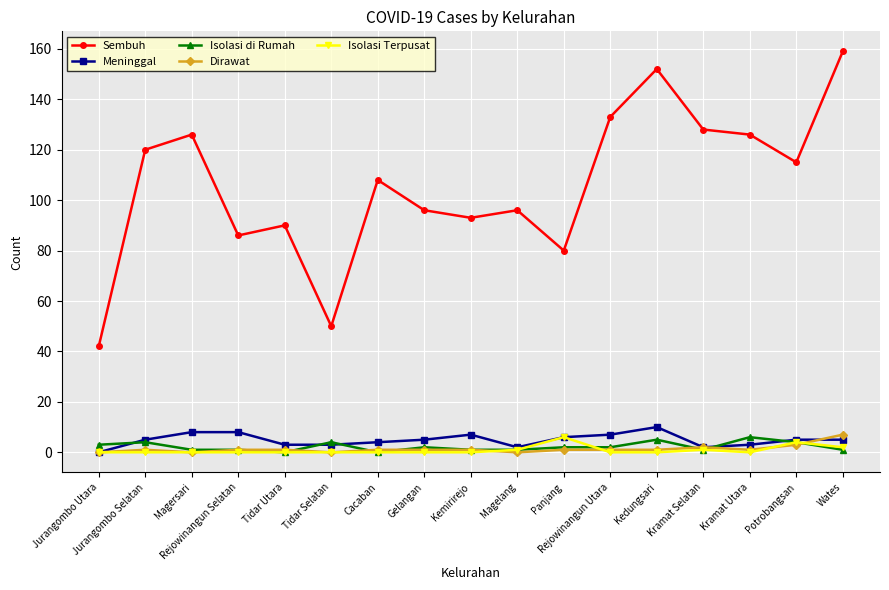

True or false: Isolasi Terpusat and Sembuh intersect in this chart.

False